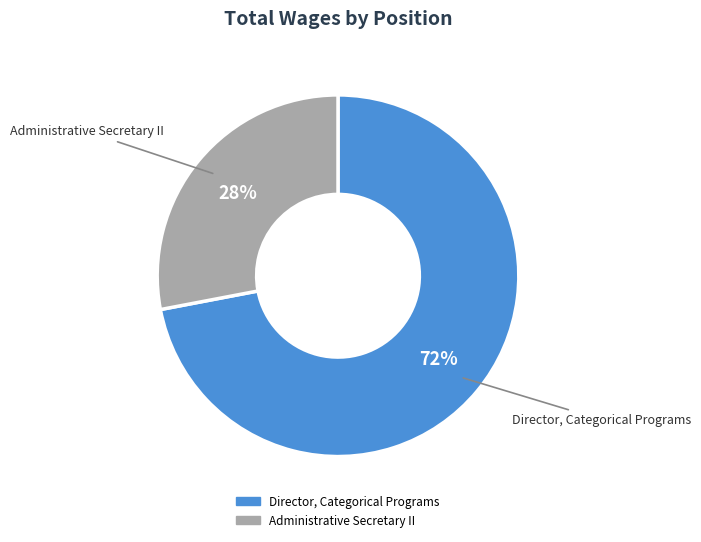

Is it true that Director, Categorical Programs is 82% of the pie?

False